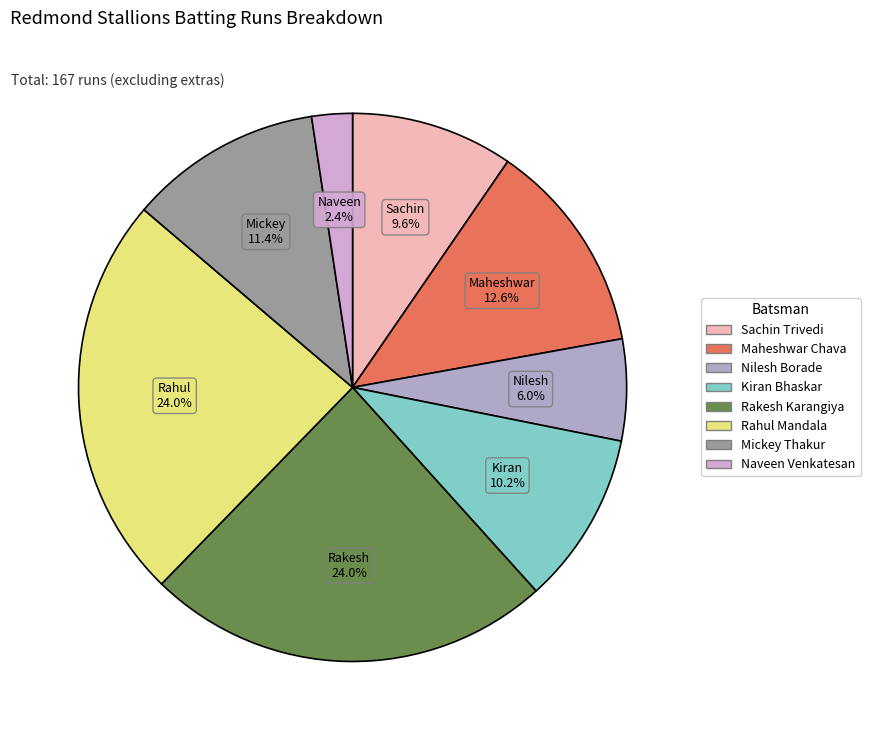

What is the largest slice in the pie chart?

Rakesh Karangiya